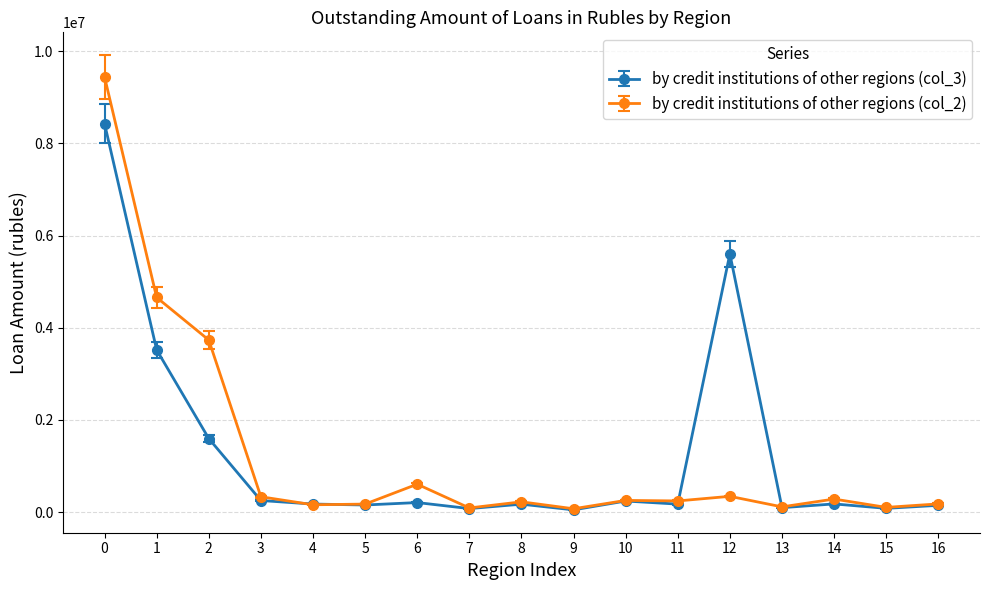

Where does the by credit institutions of other regions (col_3) series first go above 174999?

0